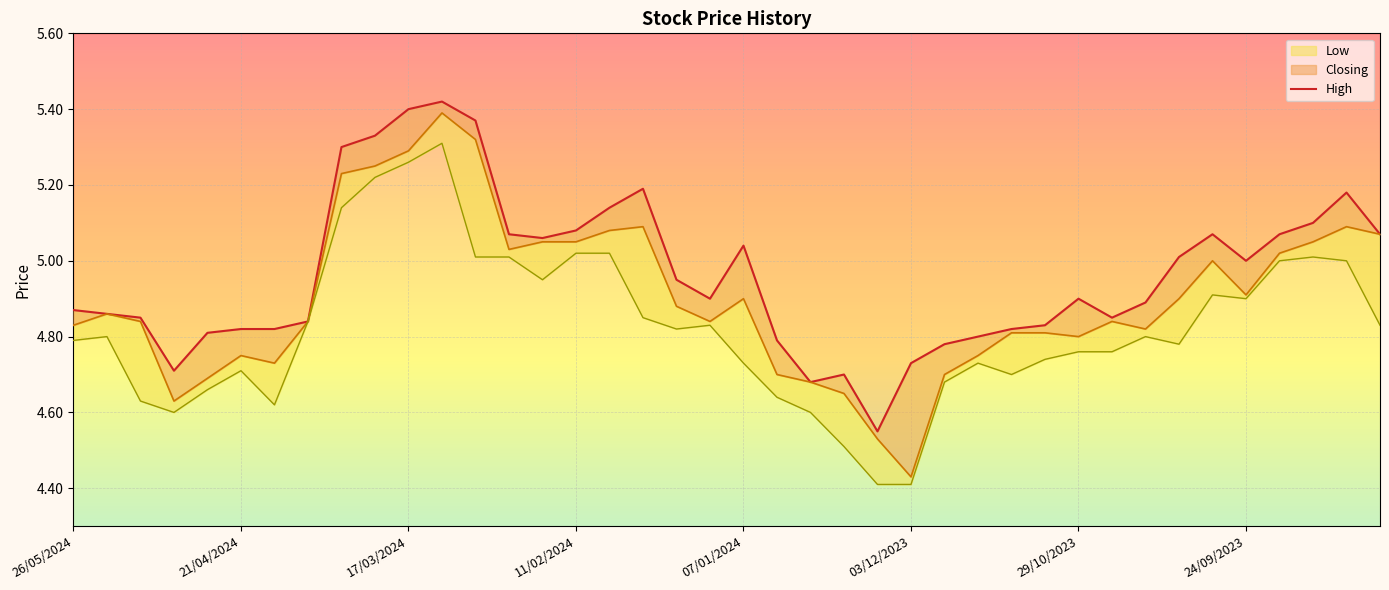

The chart shows a value of 4.5 at 24. True or false?

True